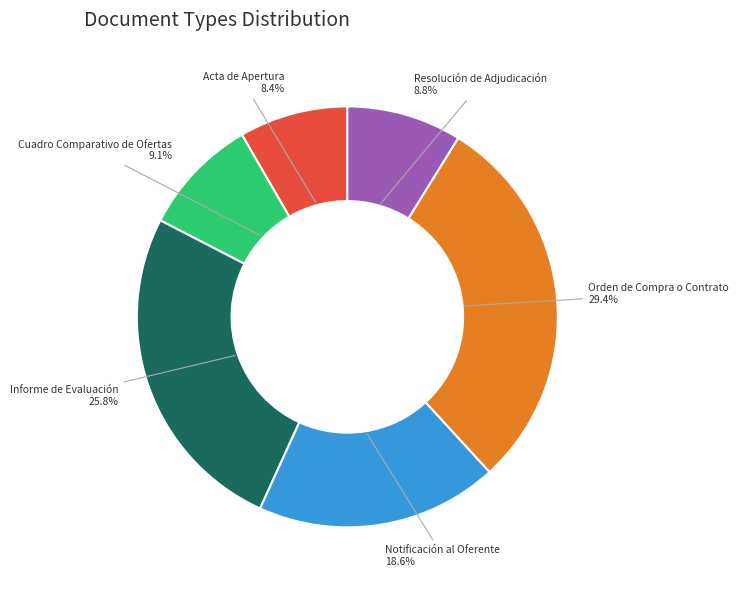

How many slices are in this pie chart?

6